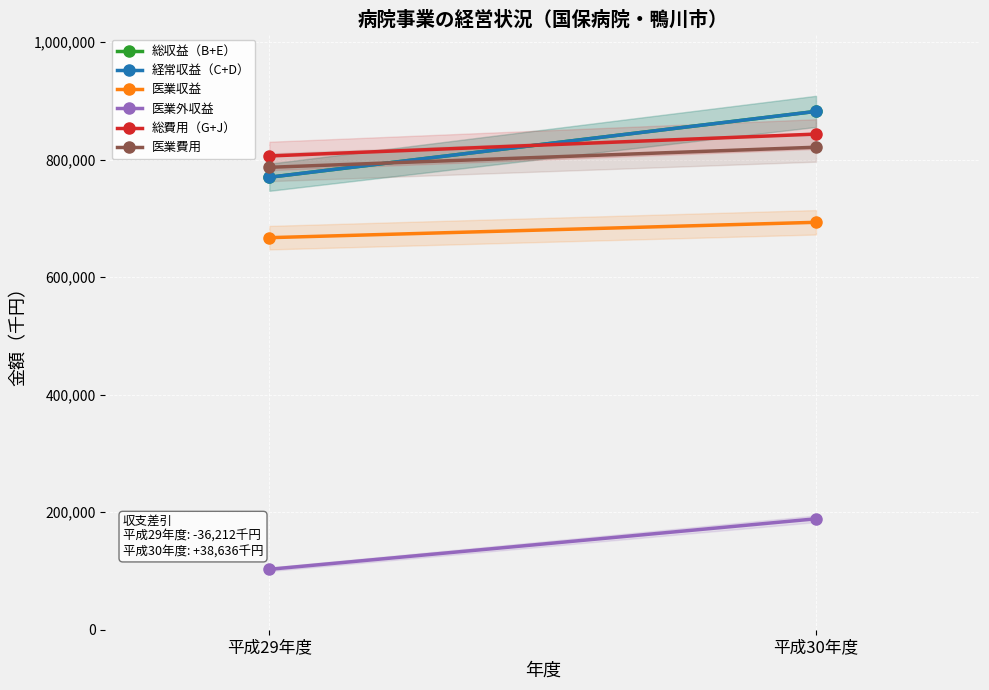

How many lines are shown in the chart?

6